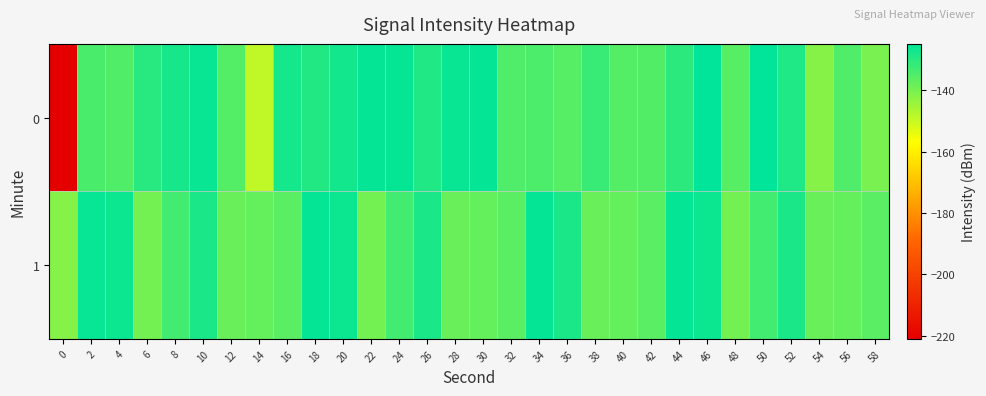

Which has a higher value, 38 or 16?

16